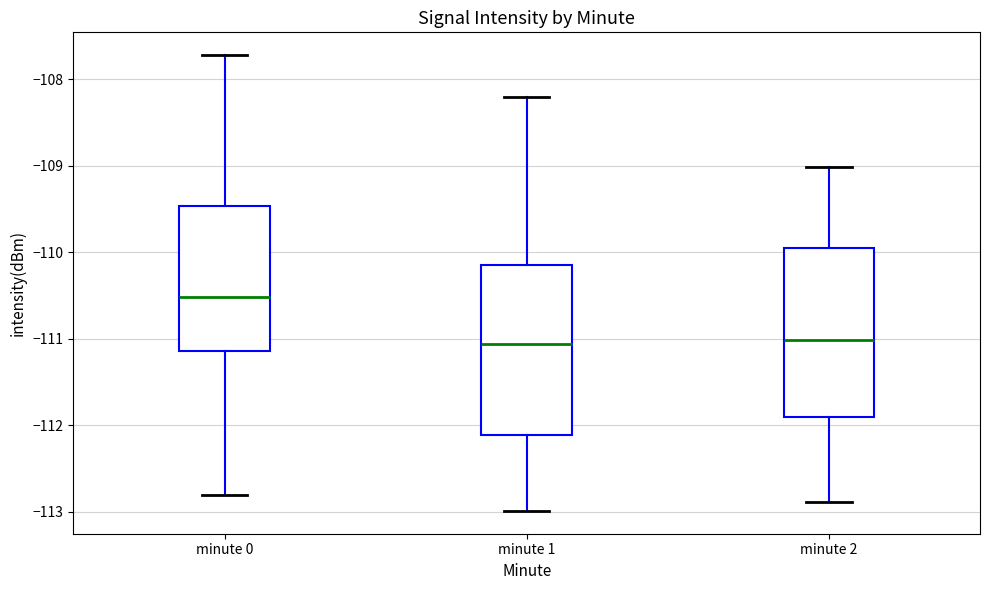

Where is the upper edge of the box for minute 2 on the y-axis? The values are not printed on the chart, so give them approximately, as read against the axis.

-109.9